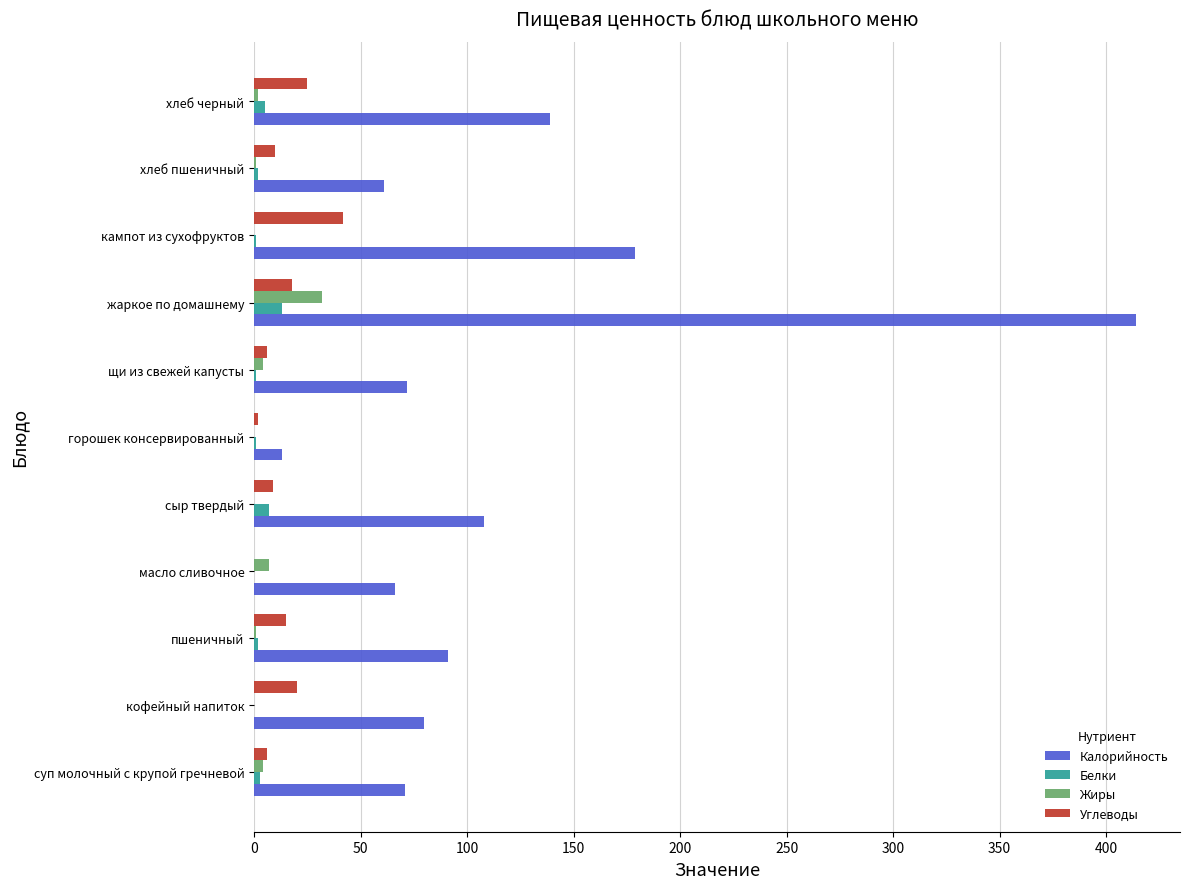

Which series has the largest total across all categories?

Калорийность